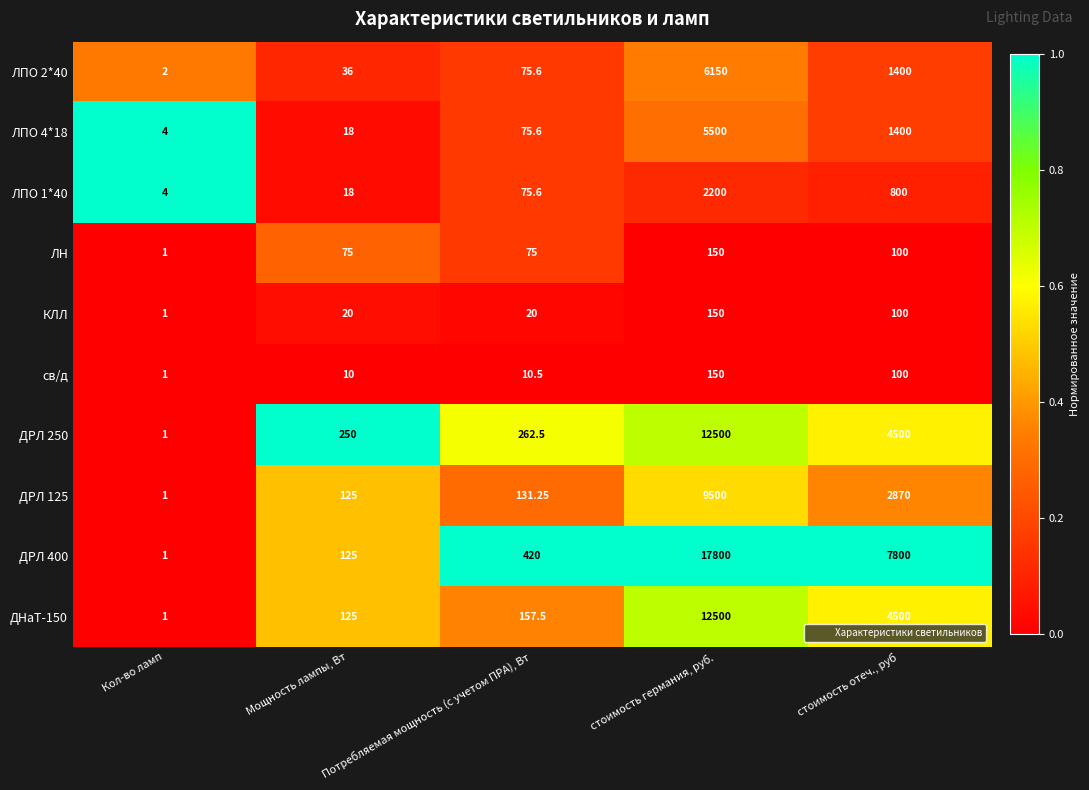

Rank the categories by ДРЛ 125 value from highest to lowest.

стоимость германия, руб., стоимость отеч., руб, Потребляемая мощность (с учетом ПРА), Вт, Мощность лампы, Вт, Кол-во ламп